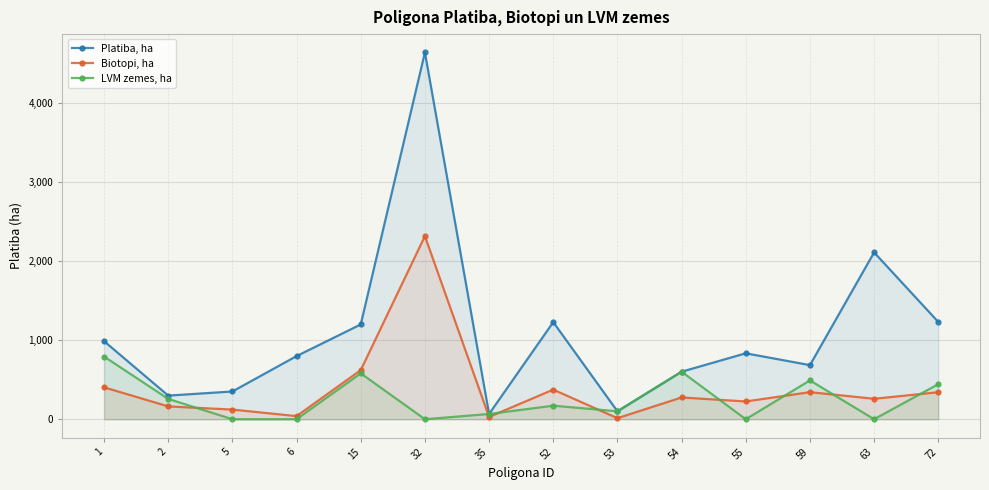

True or false: LVM zemes, ha and Platiba, ha intersect in this chart.

False